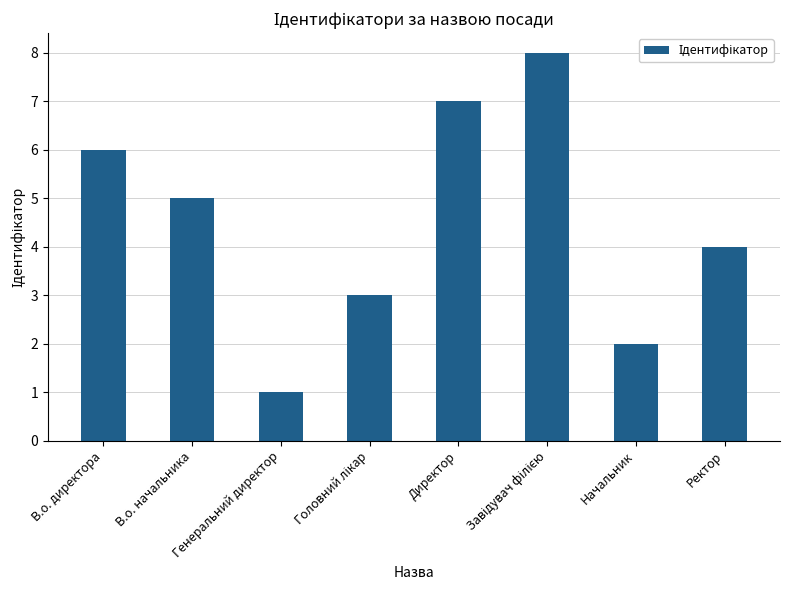

Which label corresponds to the smallest value in the chart?

Генеральний директор